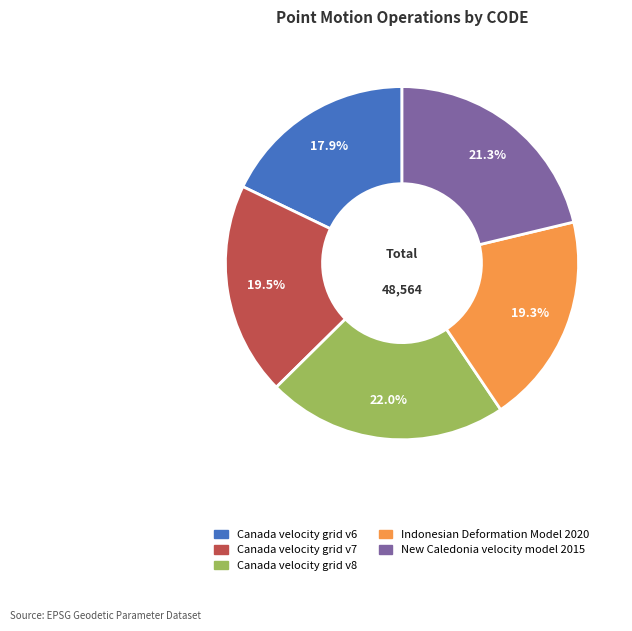

Between Indonesian Deformation Model 2020 and New Caledonia velocity model 2015, which is larger?

New Caledonia velocity model 2015